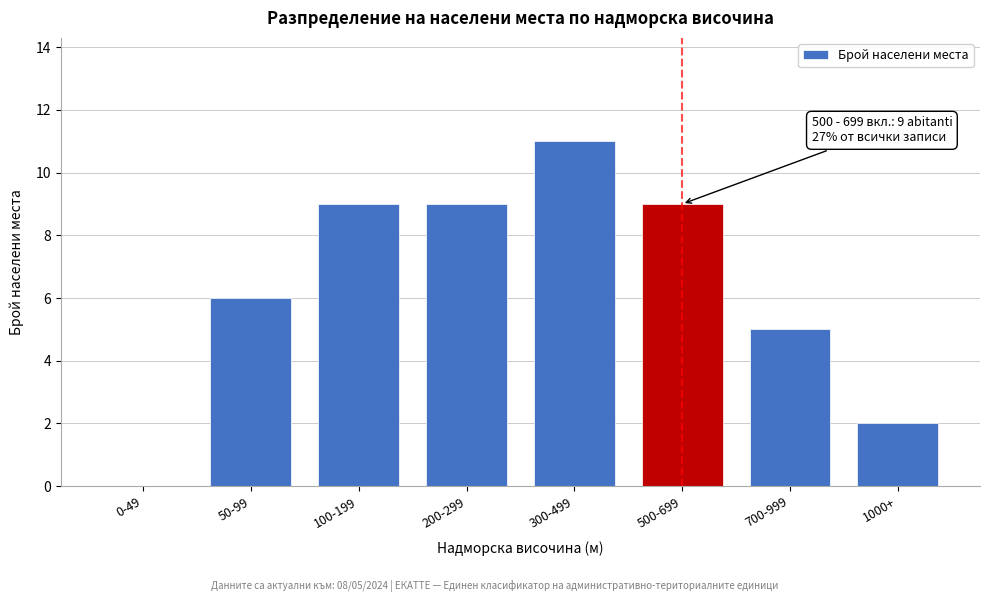

Reading left to right, transcribe all the data shown in this chart.

0-49=0	50-99=6	100-199=9	200-299=9	300-499=11	500-699=9	700-999=5	1000+=2